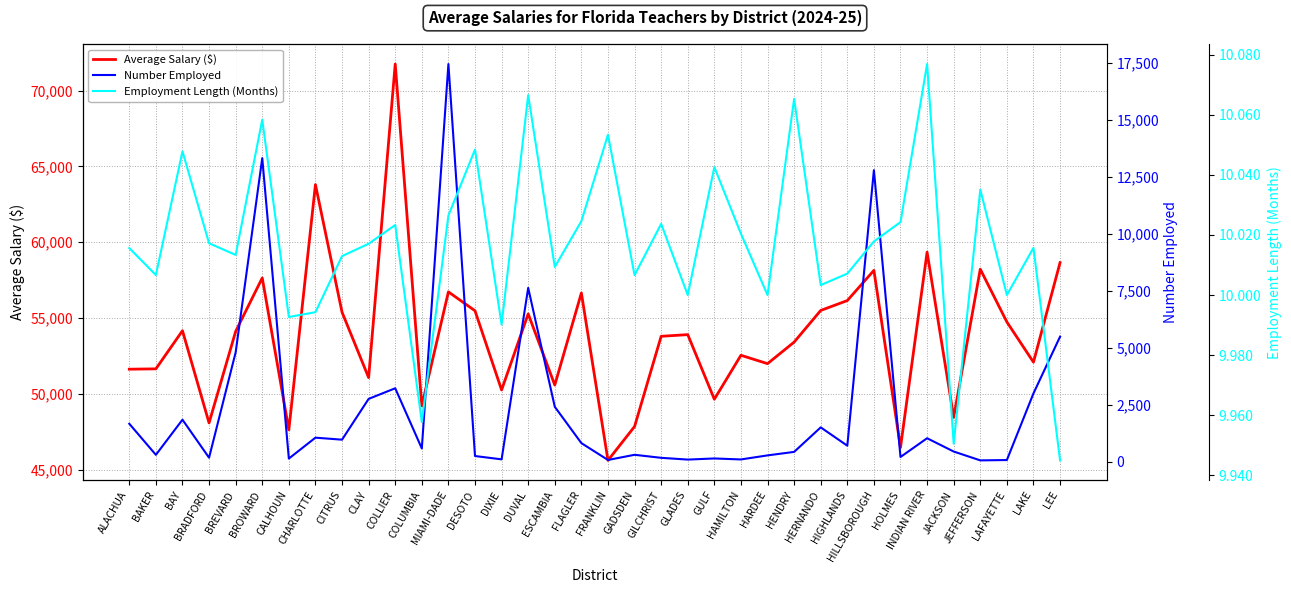

At how many categories does at least one series exceed 38356?

36